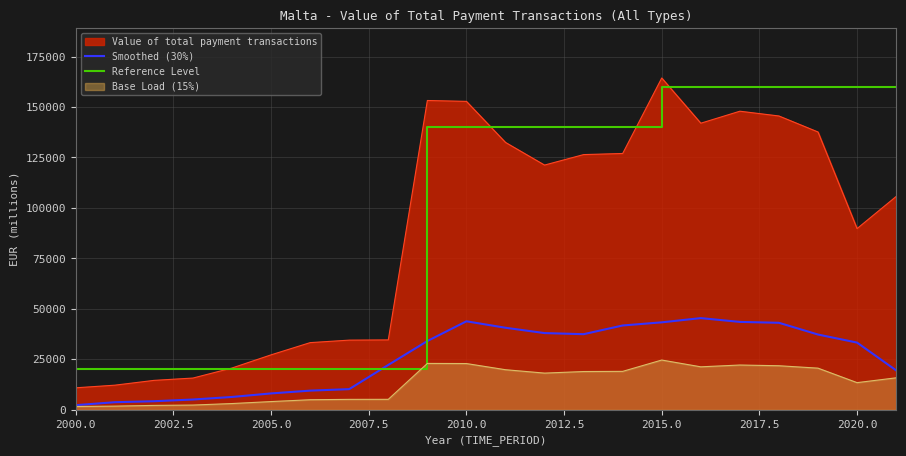

What is the average value of the Smoothed (30%) series?

26060.1